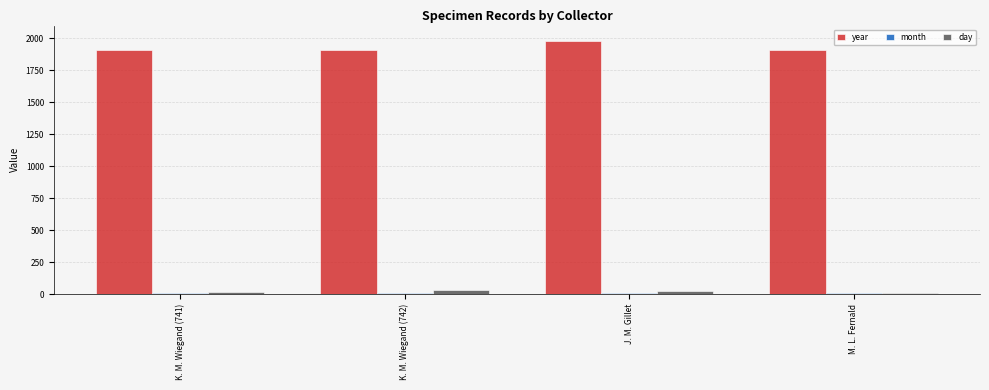

How many day values are between 16 and 31?

3